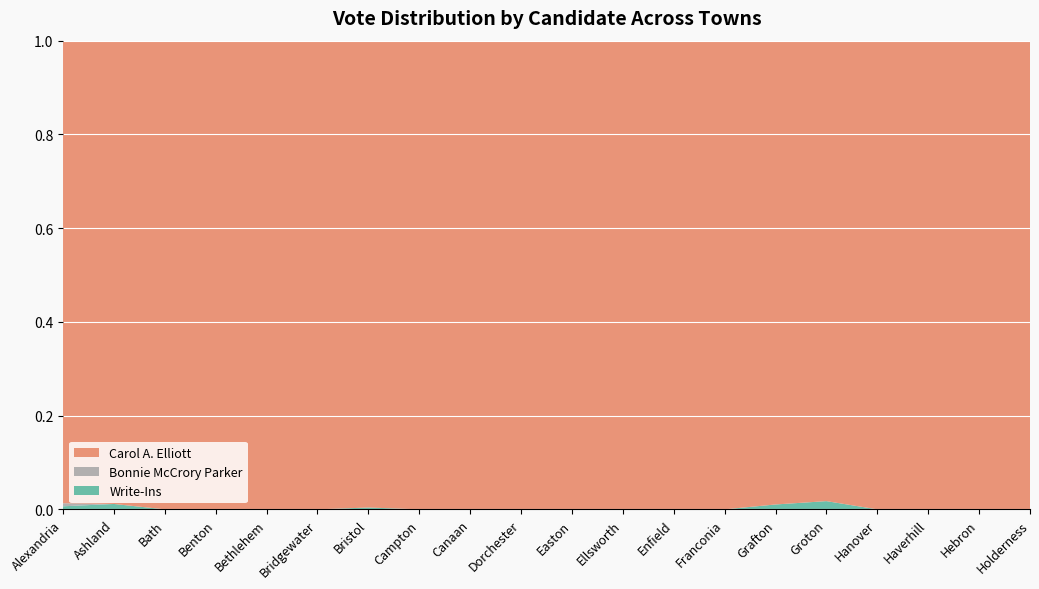

Reading left to right, what are all the values shown in this chart?

Carol A. Elliott: Alexandria=151	Ashland=172	Bath=110	Benton=36	Bethlehem=150	Bridgewater=94	Bristol=255	Campton=233	Canaan=183	Dorchester=38	Easton=30	Ellsworth=8	Enfield=170	Franconia=117	Grafton=95	Groton=56	Hanover=190	Haverhill=373	Hebron=91	Holderness=221
Bonnie McCrory Parker: Alexandria=1	Ashland=0	Bath=0	Benton=0	Bethlehem=0	Bridgewater=0	Bristol=0	Campton=0	Canaan=0	Dorchester=0	Easton=0	Ellsworth=0	Enfield=0	Franconia=0	Grafton=0	Groton=0	Hanover=0	Haverhill=0	Hebron=0	Holderness=0
Write-Ins: Alexandria=1	Ashland=2	Bath=0	Benton=0	Bethlehem=0	Bridgewater=0	Bristol=1	Campton=0	Canaan=0	Dorchester=0	Easton=0	Ellsworth=0	Enfield=0	Franconia=0	Grafton=1	Groton=1	Hanover=0	Haverhill=0	Hebron=0	Holderness=0